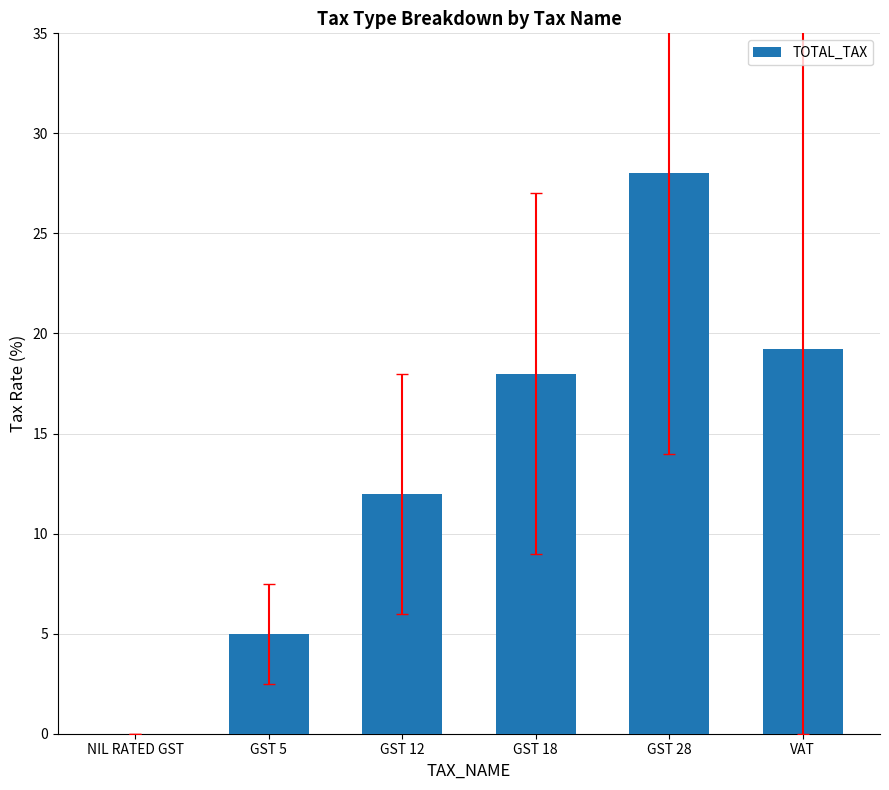

The chart shows a value of -11.6 at NIL RATED GST. True or false?

False